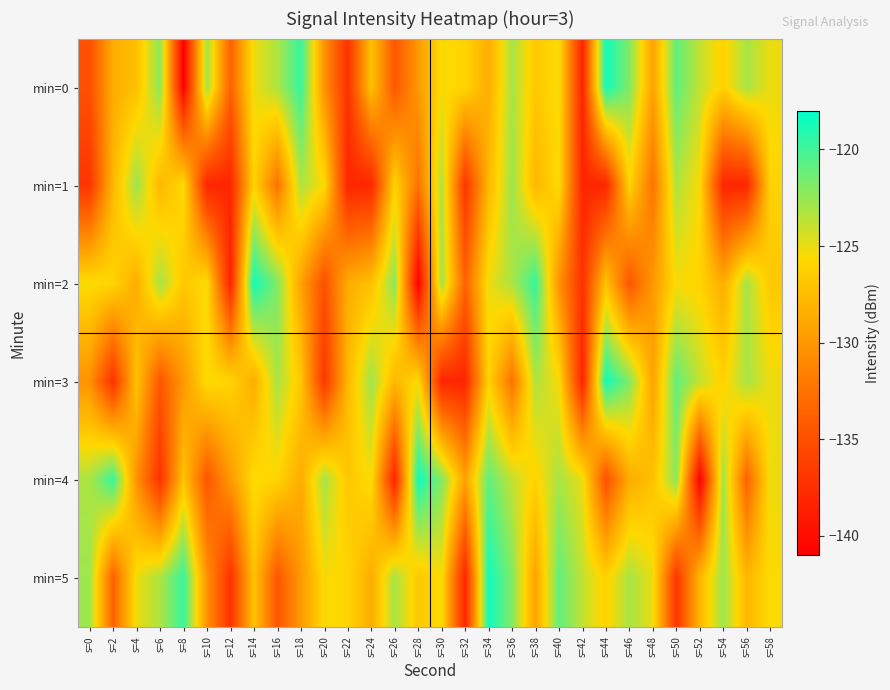

Reading left to right, transcribe all the data shown in this chart.

min=0: s=0=-135.0	s=2=-128.6	s=4=-127.3	s=6=-122.2	s=8=-141.0	s=10=-122.8	s=12=-133.6	s=14=-125.2	s=16=-123.2	s=18=-119.7	s=20=-130.3	s=22=-137.3	s=24=-127.1	s=26=-134.5	s=28=-129.9	s=30=-125.5	s=32=-125.9	s=34=-128.6	s=36=-123.0	s=38=-126.8	s=40=-125.4	s=42=-138.3	s=44=-118.5	s=46=-121.9	s=48=-129.3	s=50=-121.0	s=52=-123.8	s=54=-126.1	s=56=-123.1	s=58=-125.1
min=1: s=0=-137.0	s=2=-127.9	s=4=-122.7	s=6=-127.9	s=8=-125.6	s=10=-138.2	s=12=-138.1	s=14=-126.0	s=16=-132.5	s=18=-123.2	s=20=-125.6	s=22=-138.2	s=24=-138.1	s=26=-126.0	s=28=-132.5	s=30=-123.2	s=32=-137.0	s=34=-127.9	s=36=-122.7	s=38=-127.9	s=40=-125.6	s=42=-138.2	s=44=-138.1	s=46=-126.0	s=48=-132.5	s=50=-123.2	s=52=-125.6	s=54=-138.2	s=56=-138.1	s=58=-126.0
min=2: s=0=-125.5	s=2=-125.9	s=4=-128.6	s=6=-123.0	s=8=-126.8	s=10=-125.4	s=12=-138.3	s=14=-118.5	s=16=-121.9	s=18=-129.3	s=20=-135.0	s=22=-128.6	s=24=-127.3	s=26=-122.2	s=28=-141.0	s=30=-122.8	s=32=-133.6	s=34=-125.2	s=36=-123.2	s=38=-119.7	s=40=-130.3	s=42=-137.3	s=44=-127.1	s=46=-134.5	s=48=-129.9	s=50=-125.5	s=52=-125.9	s=54=-128.6	s=56=-123.0	s=58=-126.8
min=3: s=0=-130.3	s=2=-137.3	s=4=-127.1	s=6=-134.5	s=8=-129.9	s=10=-125.5	s=12=-125.9	s=14=-128.6	s=16=-123.0	s=18=-126.8	s=20=-137.0	s=22=-127.9	s=24=-122.7	s=26=-127.9	s=28=-125.6	s=30=-138.2	s=32=-138.1	s=34=-126.0	s=36=-132.5	s=38=-123.2	s=40=-125.4	s=42=-138.3	s=44=-118.5	s=46=-121.9	s=48=-129.3	s=50=-121.0	s=52=-123.8	s=54=-126.1	s=56=-123.1	s=58=-125.1
min=4: s=0=-123.2	s=2=-119.7	s=4=-130.3	s=6=-137.3	s=8=-127.1	s=10=-134.5	s=12=-129.9	s=14=-125.5	s=16=-125.9	s=18=-128.6	s=20=-123.0	s=22=-126.8	s=24=-125.4	s=26=-138.3	s=28=-118.5	s=30=-121.9	s=32=-129.3	s=34=-121.0	s=36=-123.8	s=38=-126.1	s=40=-123.1	s=42=-125.1	s=44=-135.0	s=46=-128.6	s=48=-127.3	s=50=-122.2	s=52=-141.0	s=54=-122.8	s=56=-133.6	s=58=-125.2
min=5: s=0=-122.8	s=2=-133.6	s=4=-125.2	s=6=-123.2	s=8=-119.7	s=10=-130.3	s=12=-137.3	s=14=-127.1	s=16=-134.5	s=18=-129.9	s=20=-125.5	s=22=-125.9	s=24=-128.6	s=26=-123.0	s=28=-126.8	s=30=-125.4	s=32=-138.3	s=34=-118.5	s=36=-121.9	s=38=-129.3	s=40=-121.0	s=42=-123.8	s=44=-126.1	s=46=-123.1	s=48=-125.1	s=50=-137.0	s=52=-127.9	s=54=-122.7	s=56=-127.9	s=58=-125.6